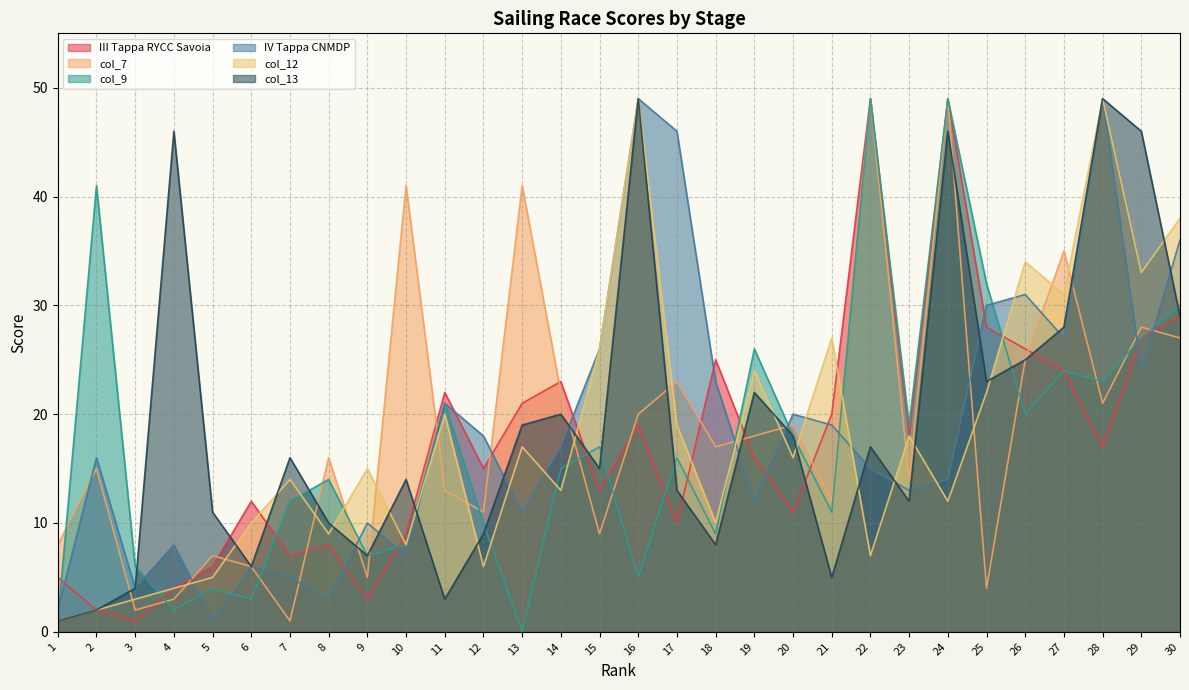

At which category does col_13 reach its first local valley?

6